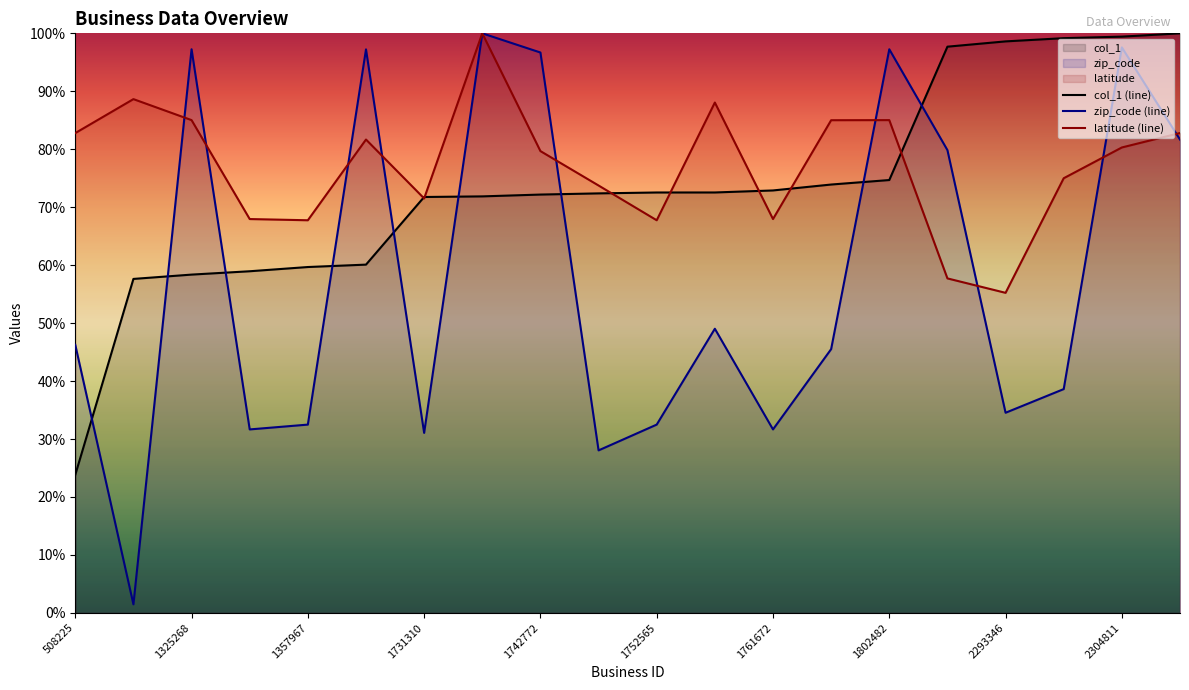

How many intersections are there between zip_code (line) and col_1 (line)?

9